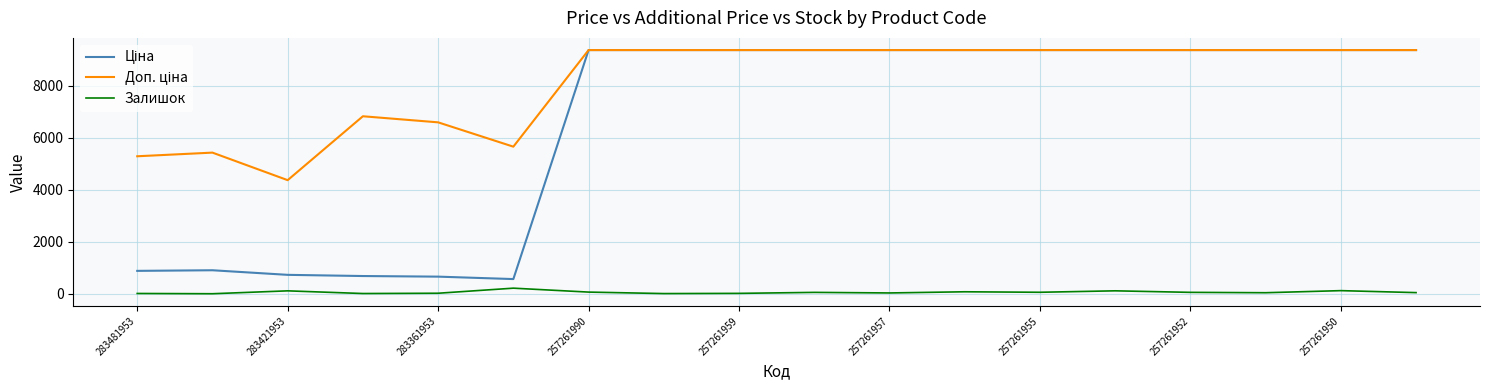

What is the maximum value shown in the chart?

9379.3